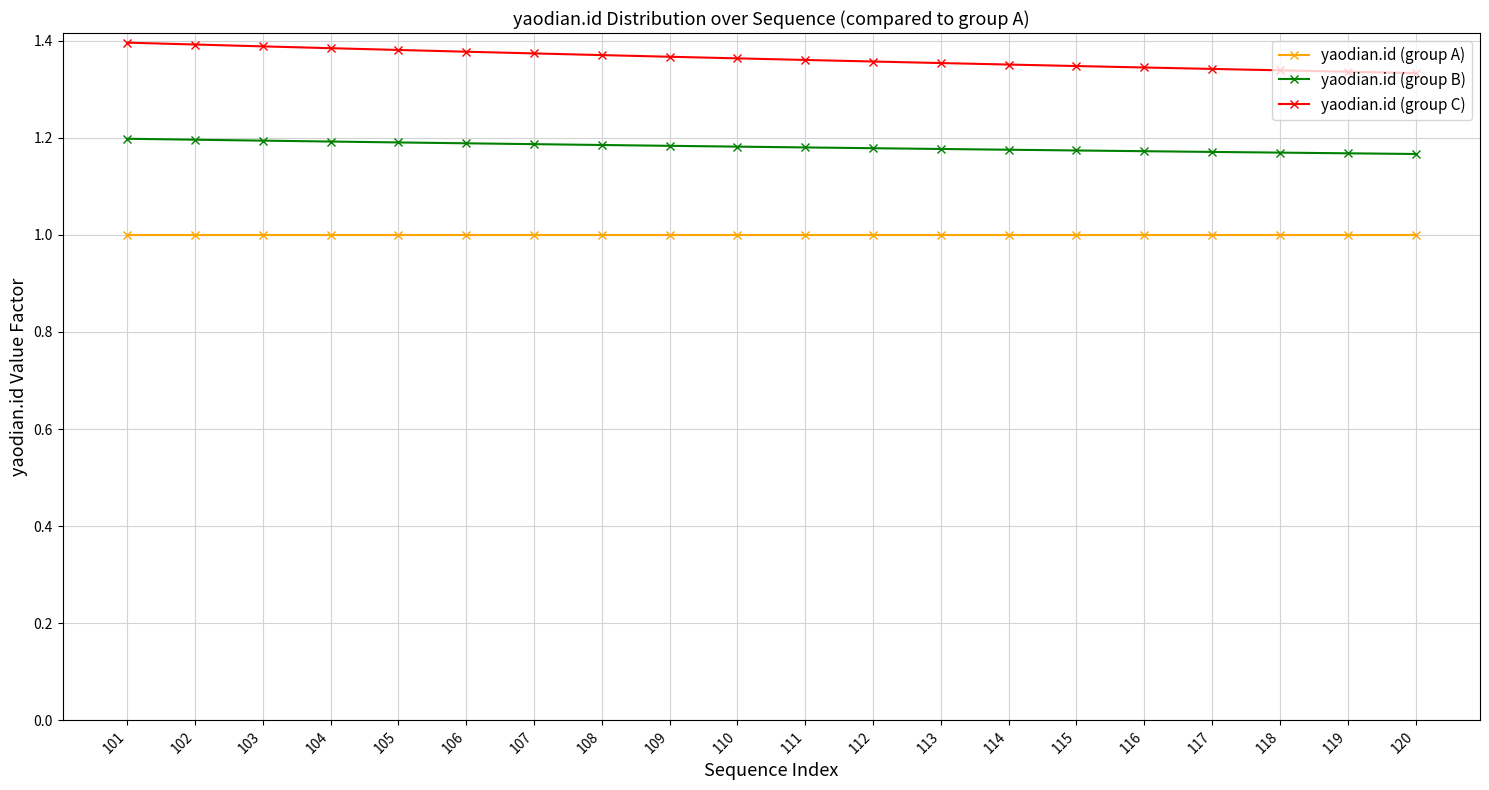

What is the total value across all series at 120?

3.5